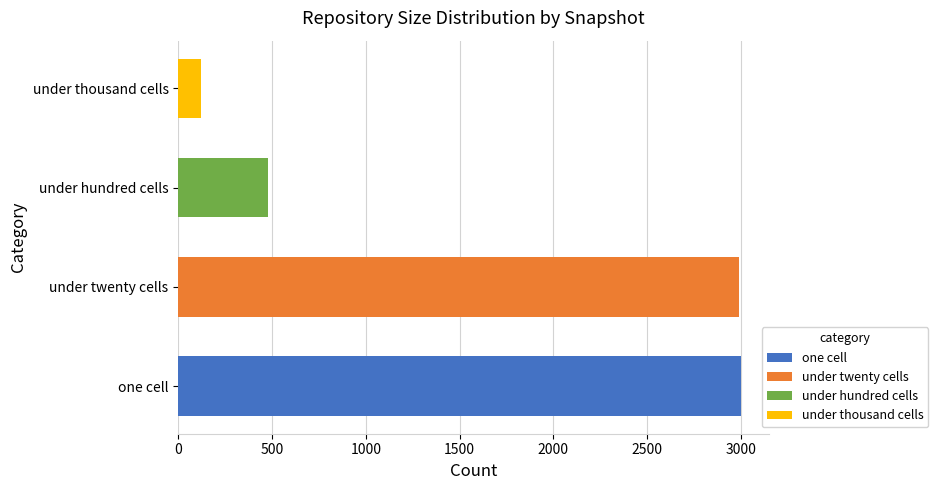

At which label is the value closest to 1560?

under hundred cells